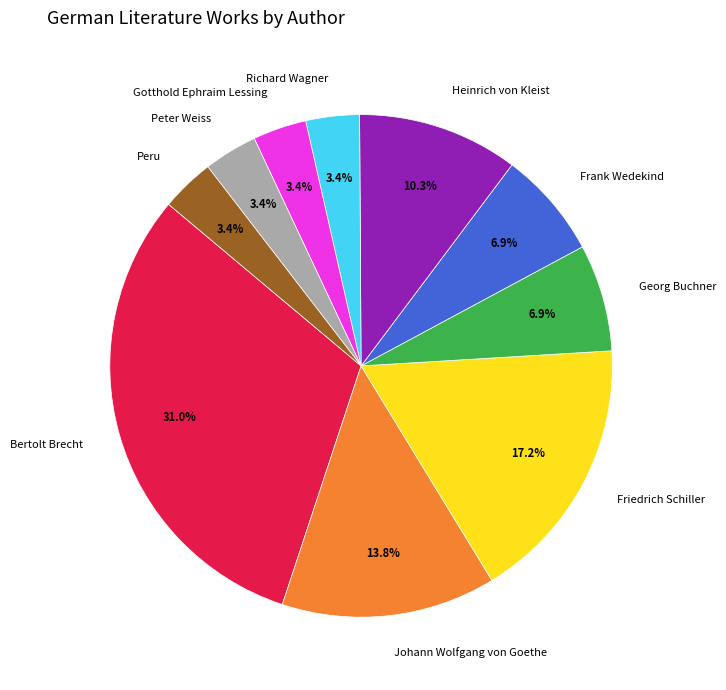

What portion of the pie excludes Georg Buchner?

93.1%